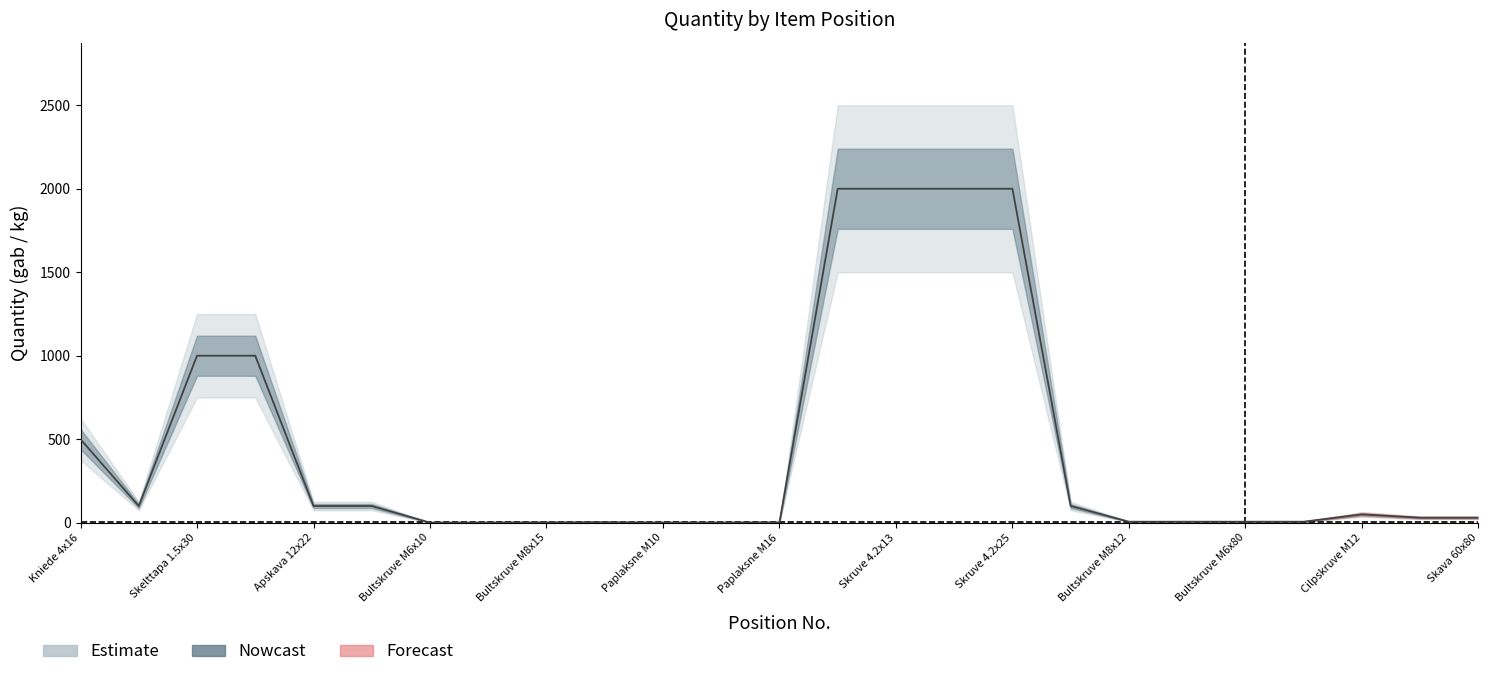

Does the chart display data point markers on the line(s)?

No